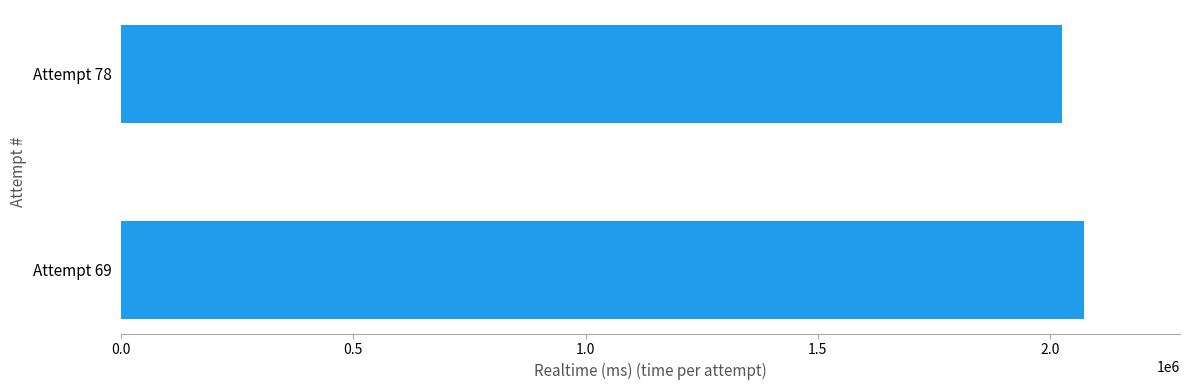

Rank the categories by value from lowest to highest.

Attempt 78, Attempt 69